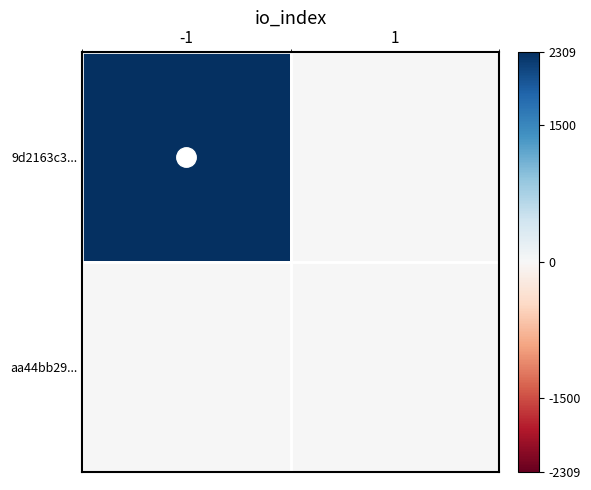

Reading left to right, extract all data points from this chart.

9d2163c3...: -1=2309	1=0
aa44bb29...: -1=0	1=0